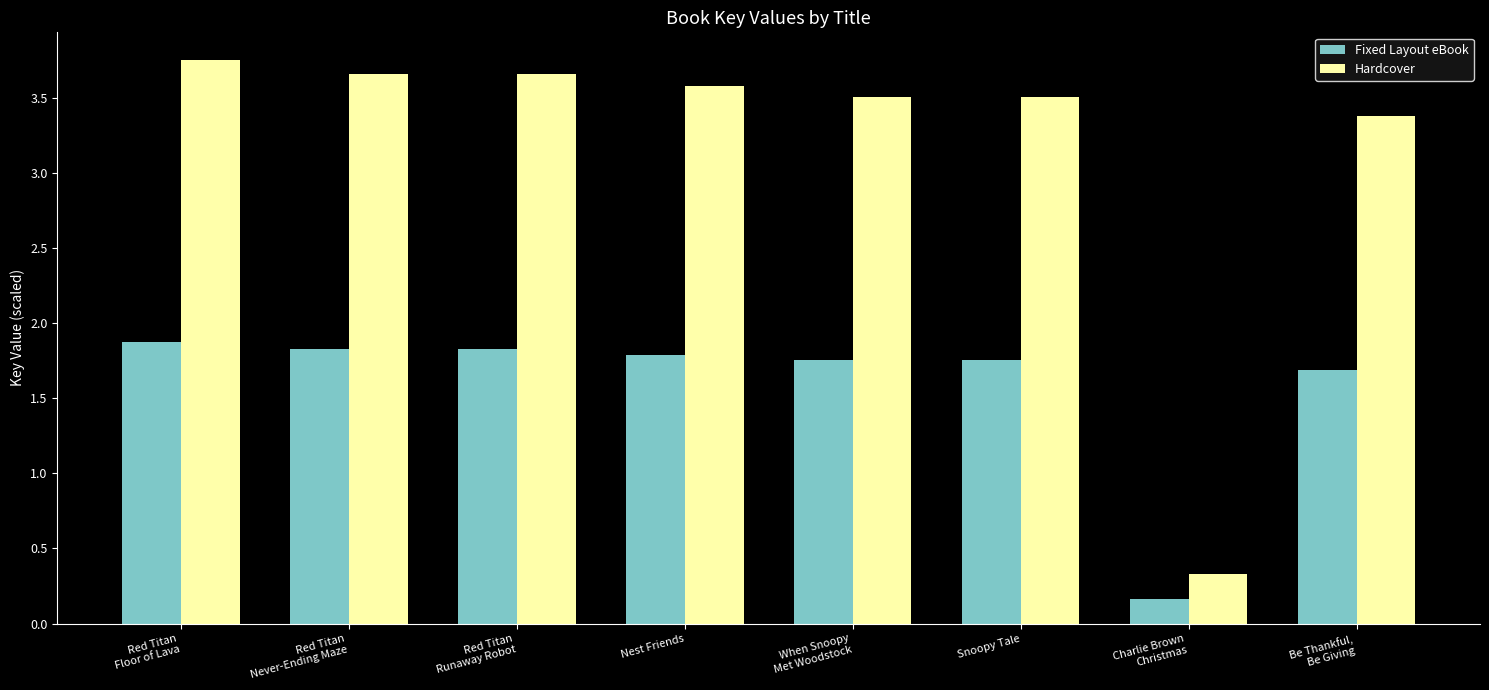

What is the highest value of the Fixed Layout eBook series?

1.9